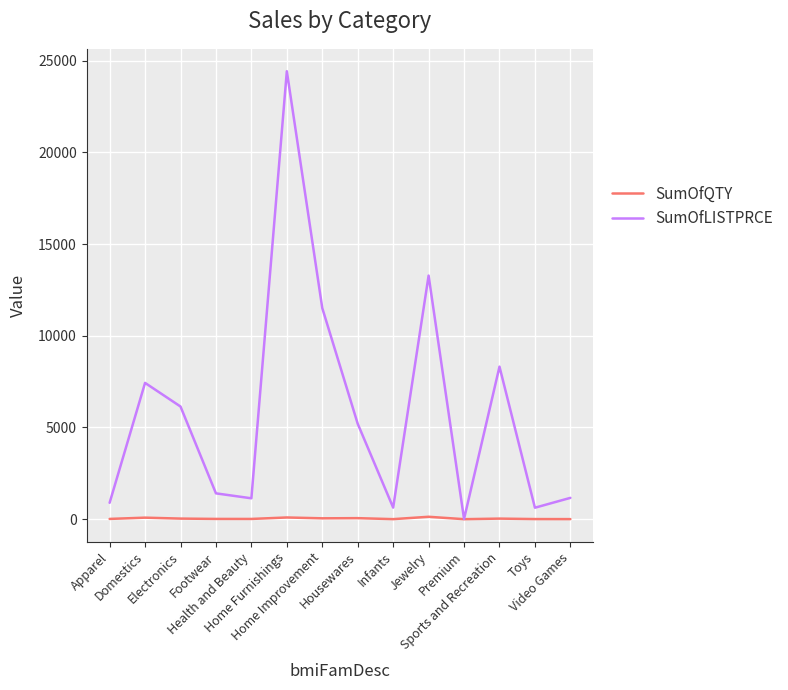

Which series has the widest spread of values?

SumOfLISTPRCE